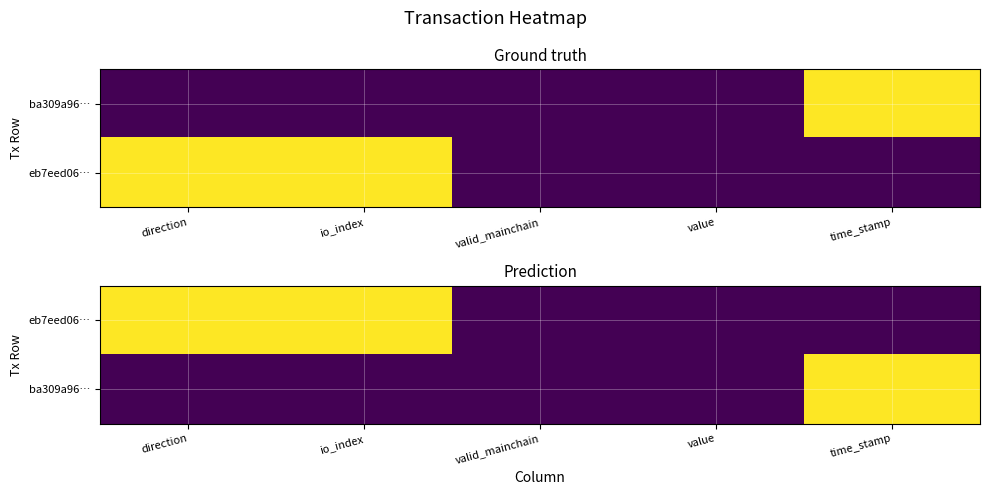

Between io_index and valid_mainchain, which series saw the biggest shift?

eb7eed06…